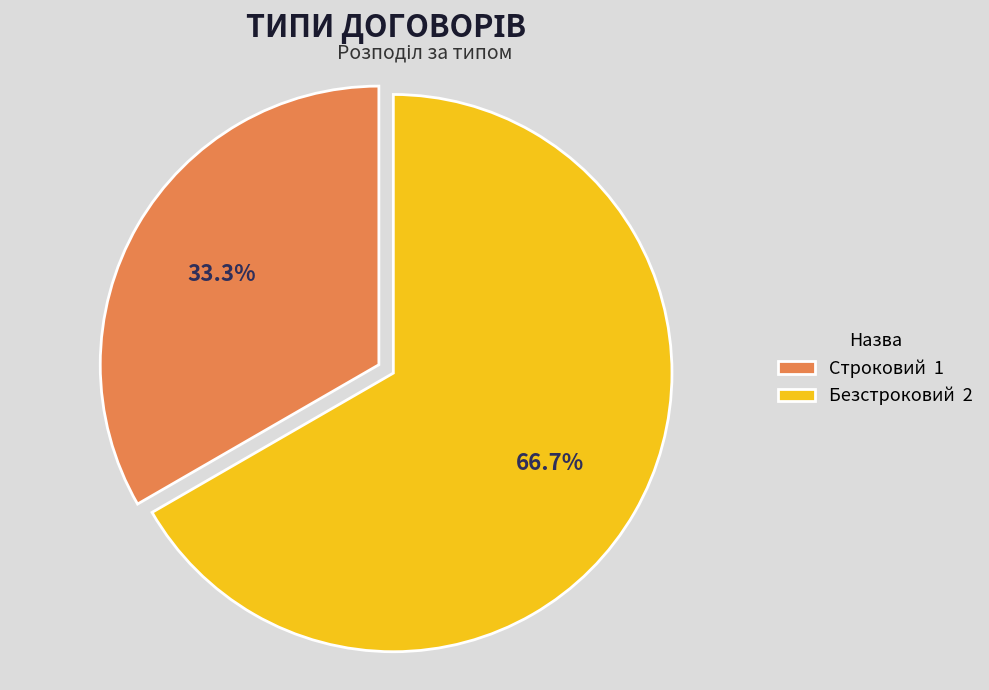

Count the number of slices in the pie.

2